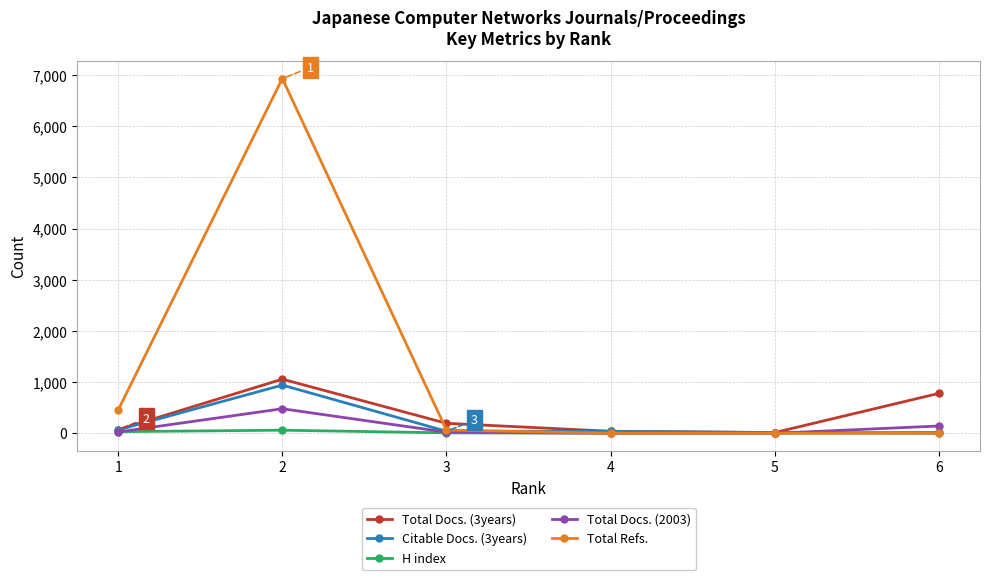

Is it true that Total Docs. (2003) equals 479 at 2?

True